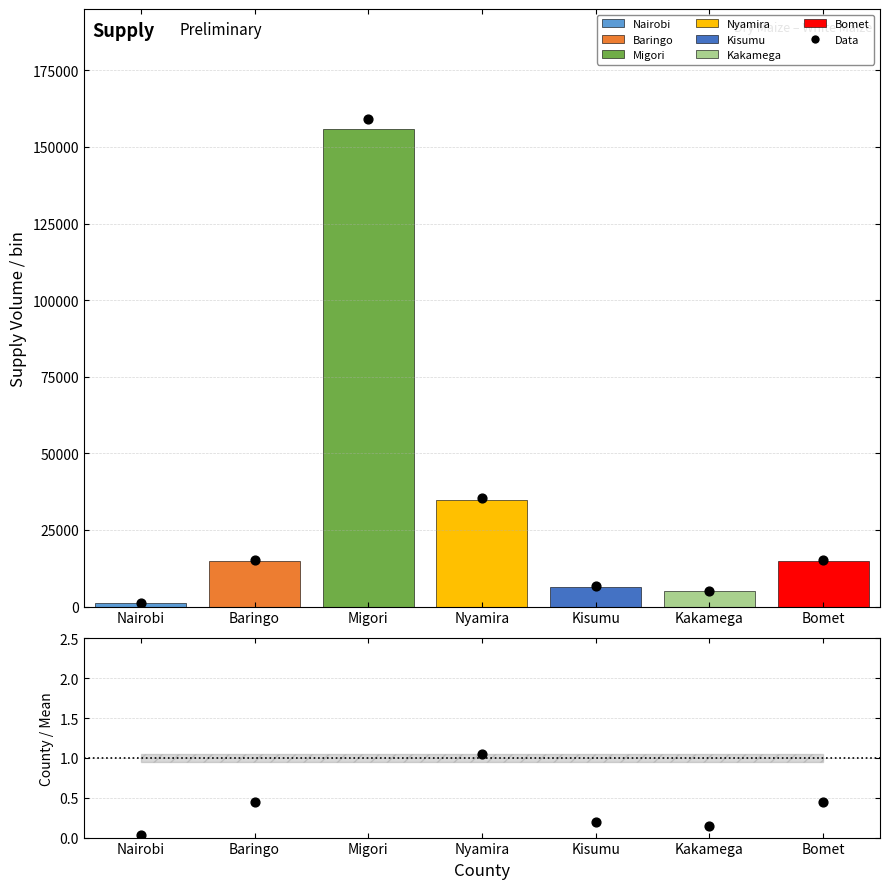

What is the total value across all series at Nairobi?

2020.0